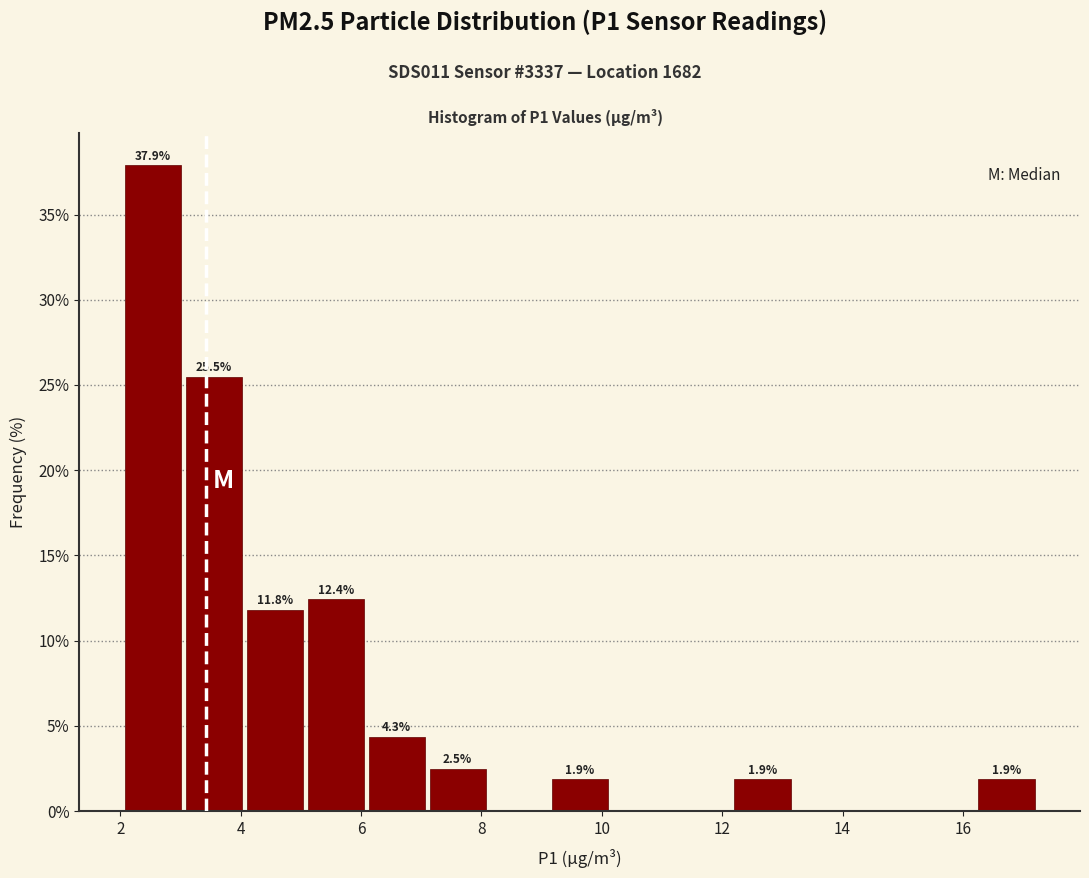

Over which range of the x-axis is the bar tallest?

2.0 to 3.0